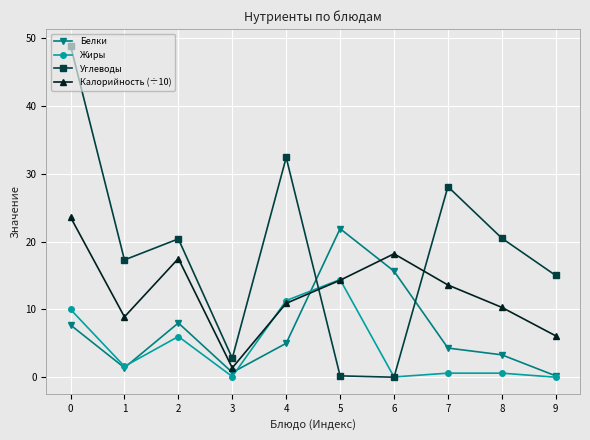

What is the greatest value displayed?

48.9